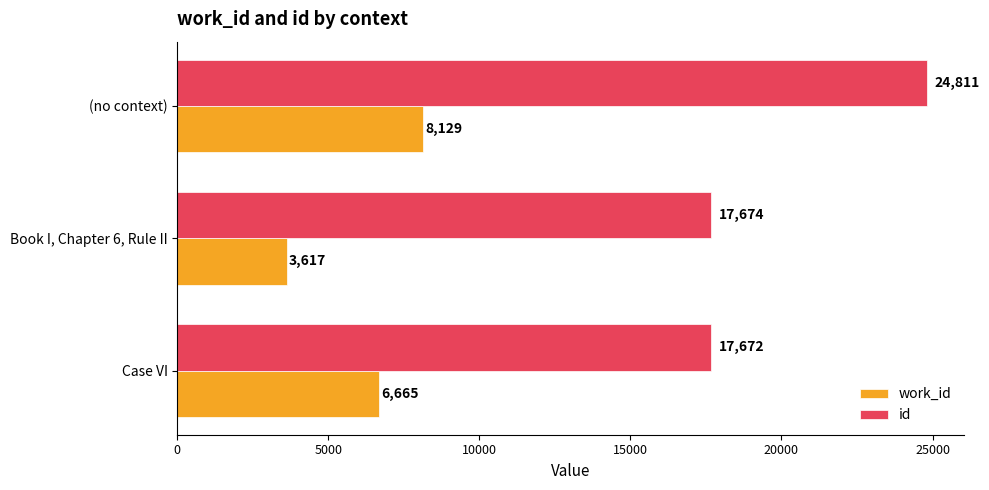

What is the difference between the maximum and minimum values in the work_id series?

4512